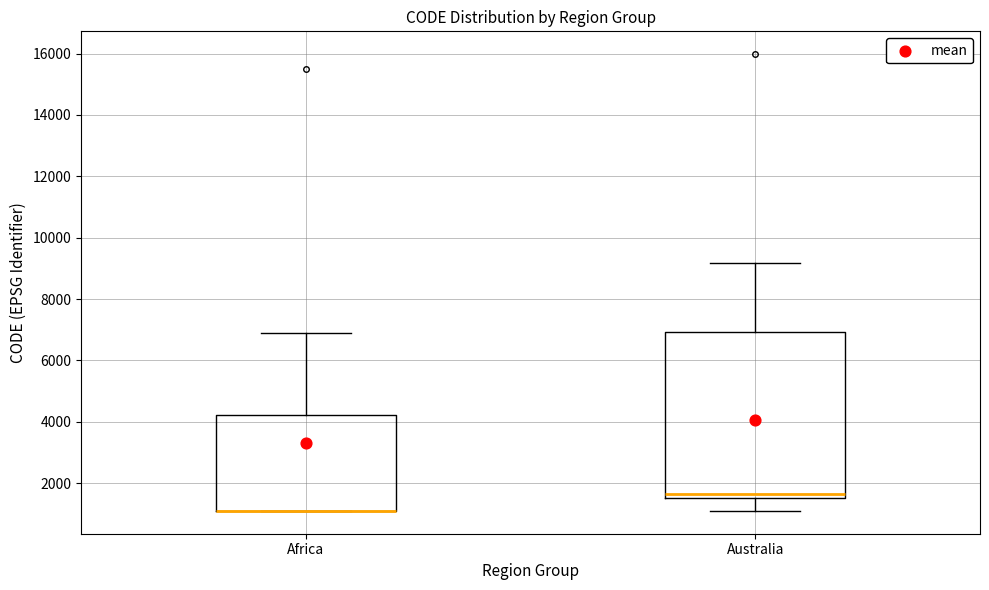

Reading left to right, transcribe this box plot: for each box, give where its median line is, the range the box spans, and where its two whiskers end, as read against the y-axis. The values are not printed on the chart, so give them approximately, as read against the axis.

Africa: median 1200 (drawn on the box's lower edge), box 1200 to 4200, whiskers 1200 to 7000
Australia: median 1600 (just above the box's lower edge), box 1600 to 7000, whiskers 1200 to 9200